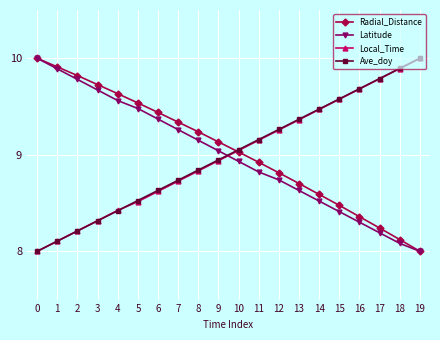

How many data points in Latitude are above 9?

10